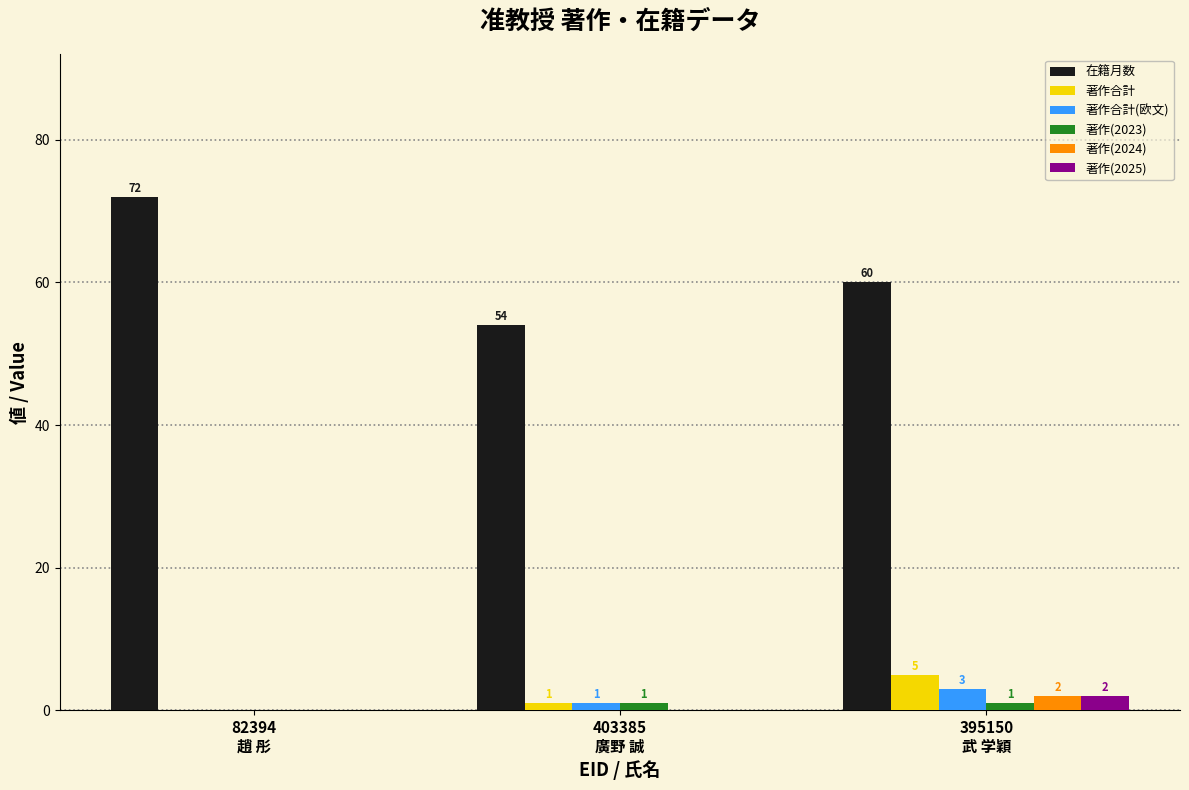

What is the sum of all 在籍月数 values?

186